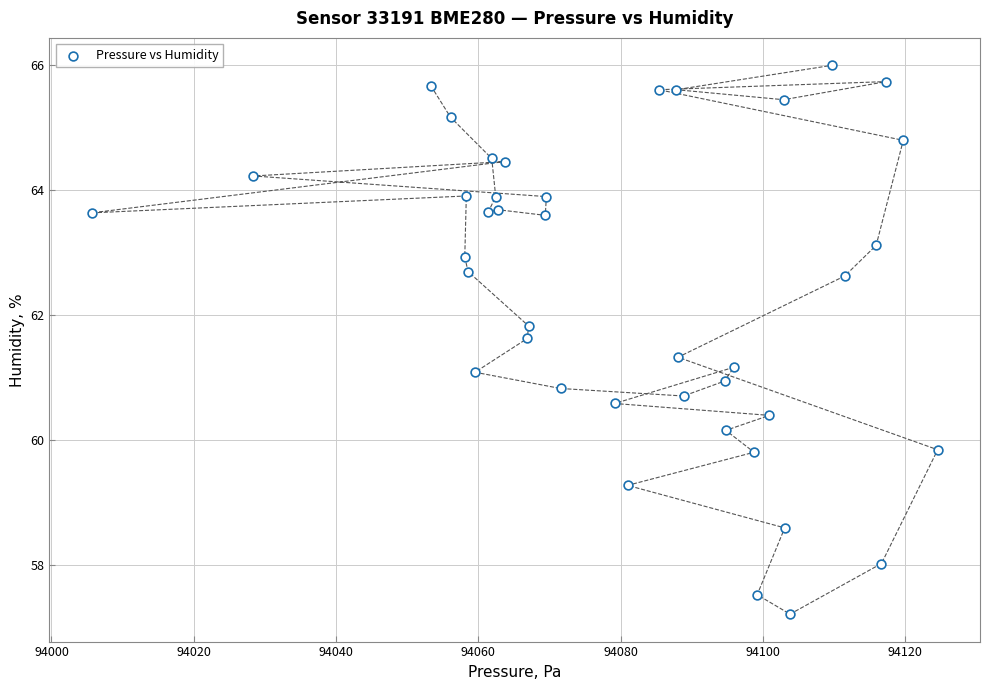

What is the range of X values (max minus min)?

118.9